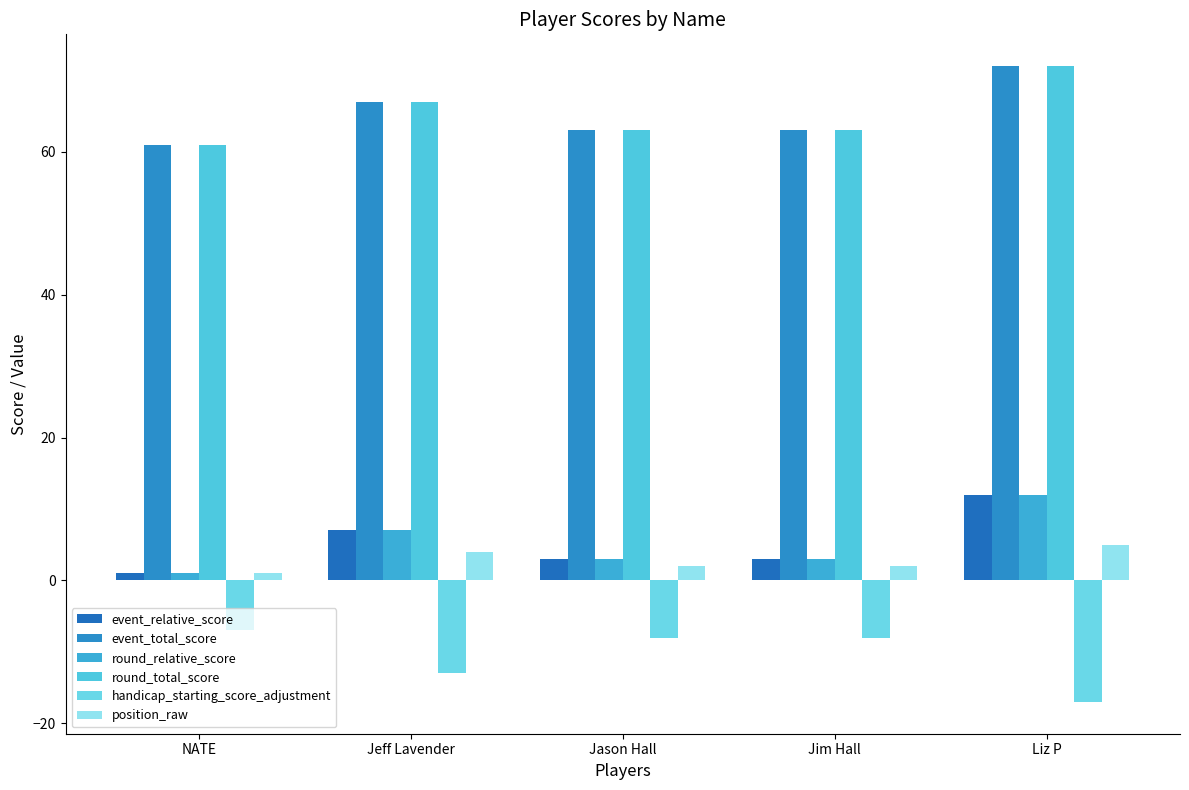

What is the sum of all round_total_score values?

326